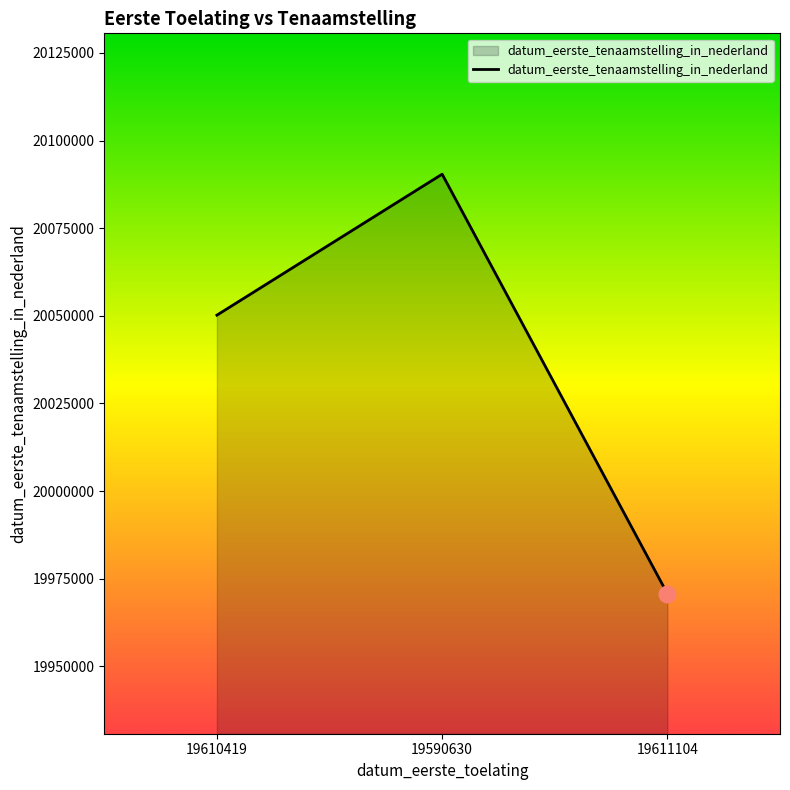

Count the number of data series in this chart.

1